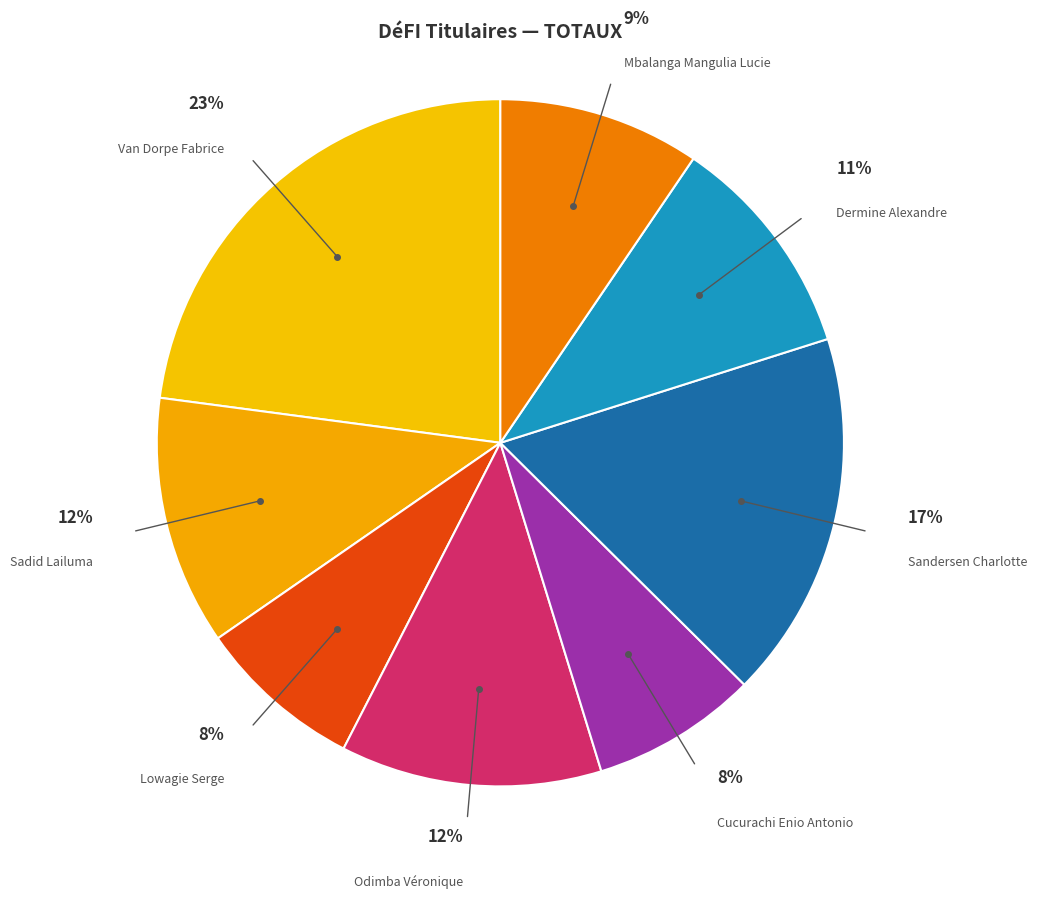

What is the smallest slice in the pie chart?

Lowagie Serge